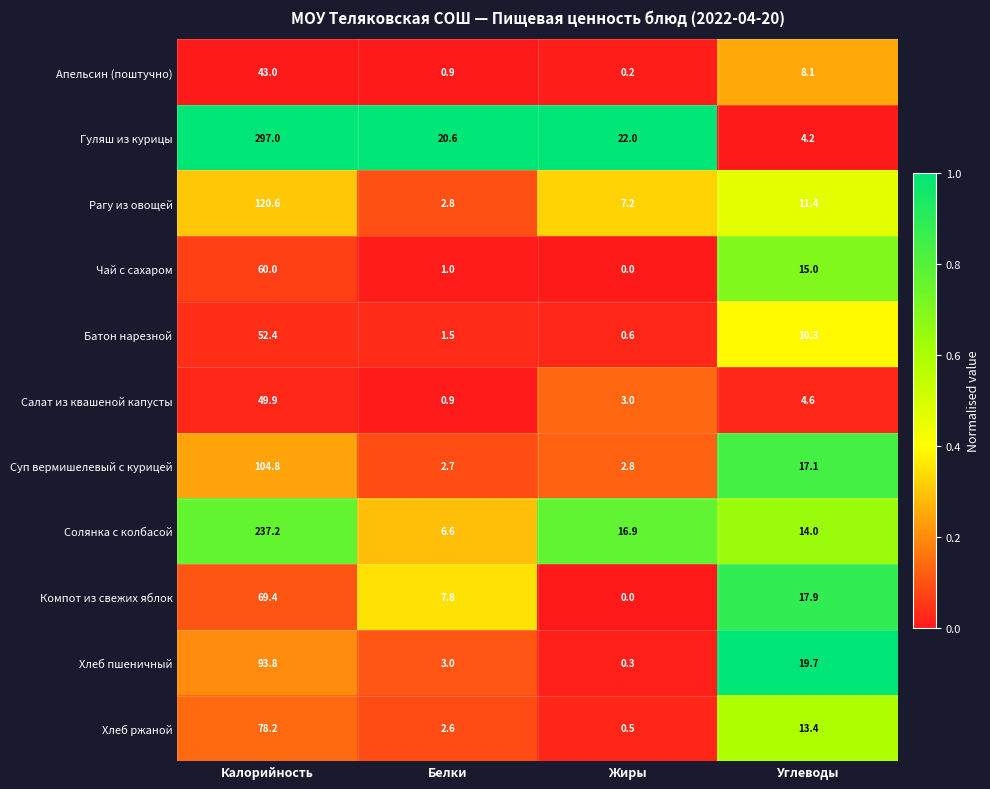

Which series has the widest spread of values?

Гуляш из курицы